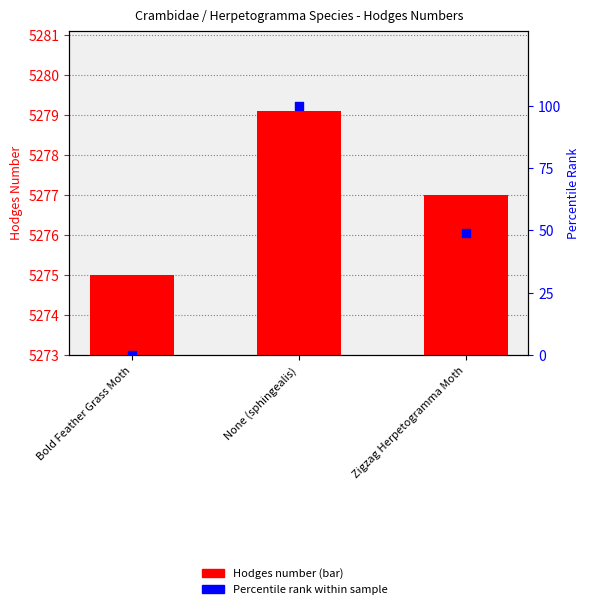

What are all the series names shown in the legend?

Hodges Number, Percentile rank within sample